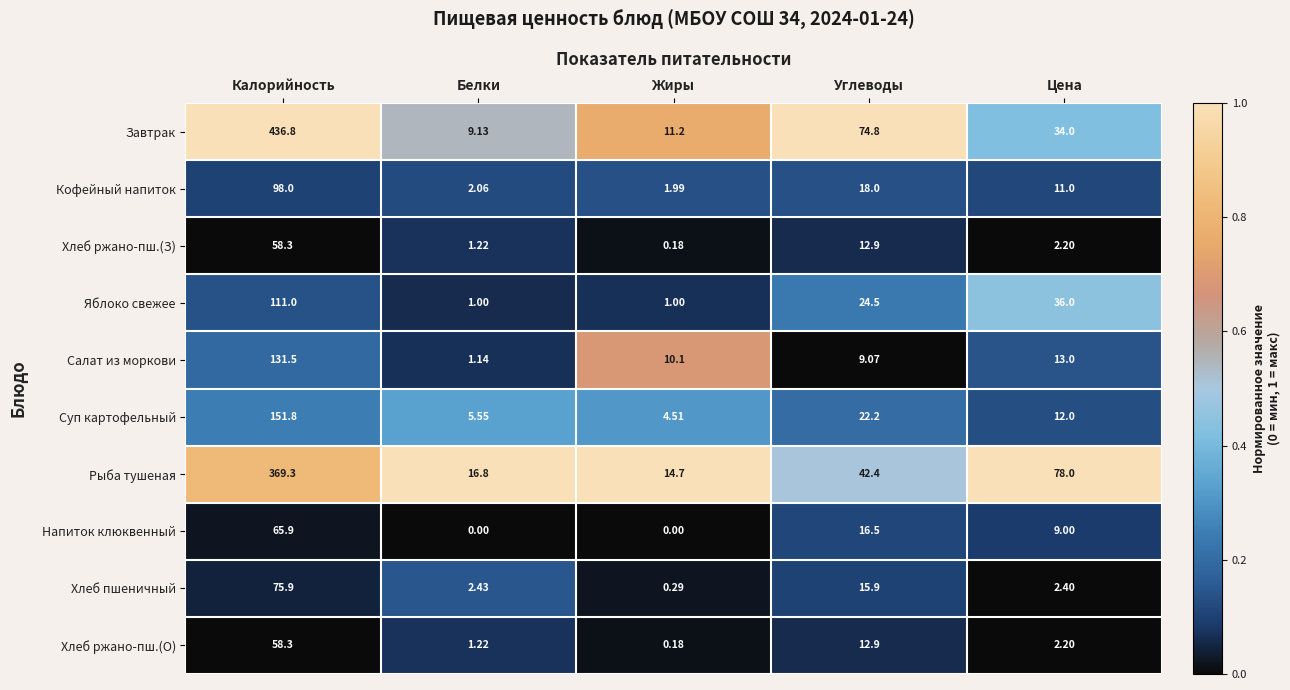

List the labels in order of Суп картофельный value, smallest first.

Жиры, Белки, Цена, Углеводы, Калорийность